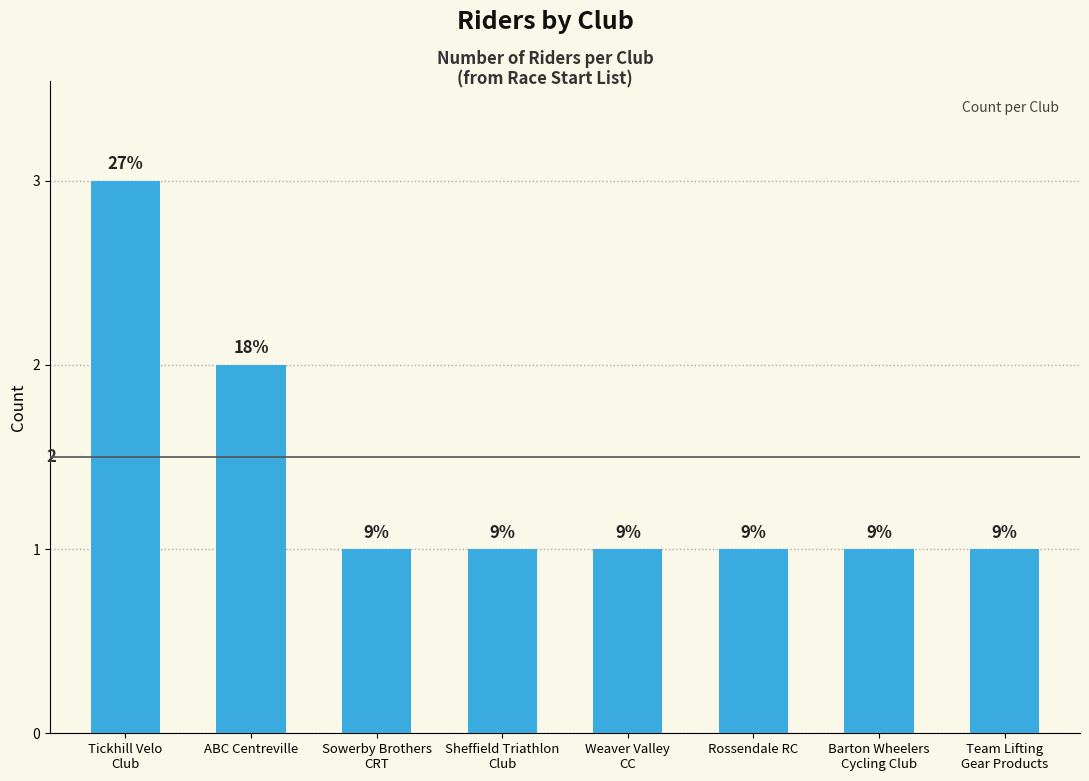

Are the bars horizontal?

No